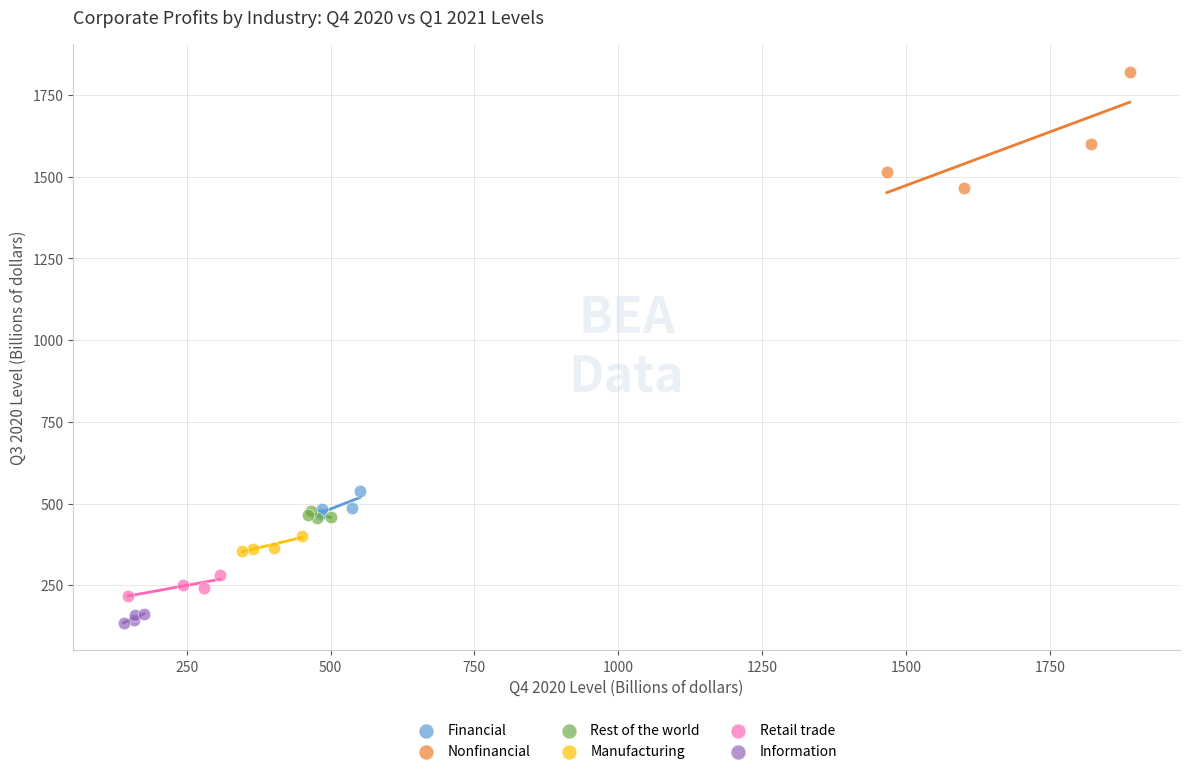

Which series has the widest spread of Y values?

Nonfinancial